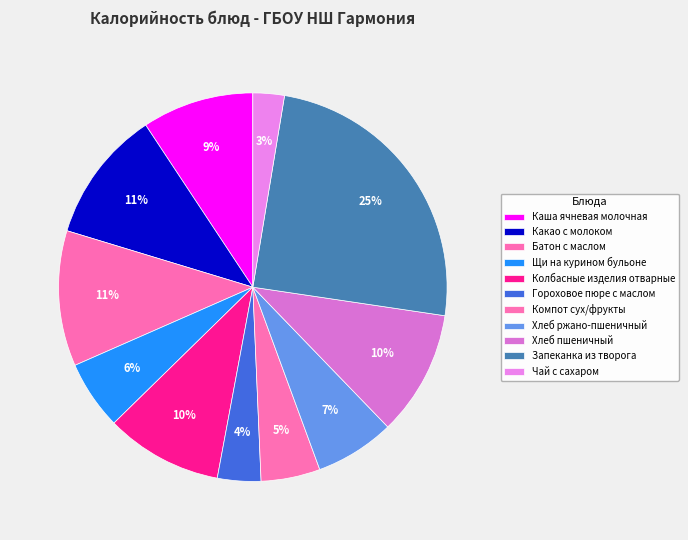

The Чай с сахаром slice represents 3% of the pie. True or false?

True